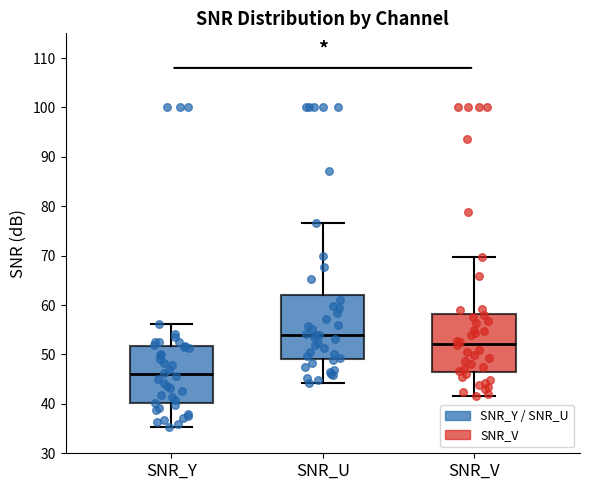

Reading left to right, transcribe this box plot: for each box, give where its median line is, the range the box spans, and where its two whiskers end, as read against the y-axis. The values are not printed on the chart, so give them approximately, as read against the axis.

SNR_Y: median 46, box 40 to 52, whiskers 35 to 56
SNR_U: median 54, box 49 to 62, whiskers 44 to 77
SNR_V: median 52, box 46 to 58, whiskers 42 to 70